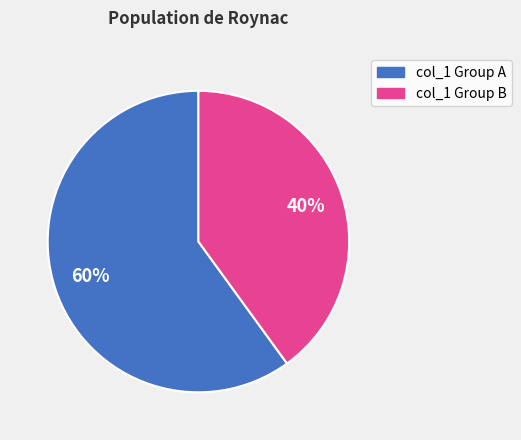

To the nearest percent, what is the difference between the largest and smallest slice percentages?

20%